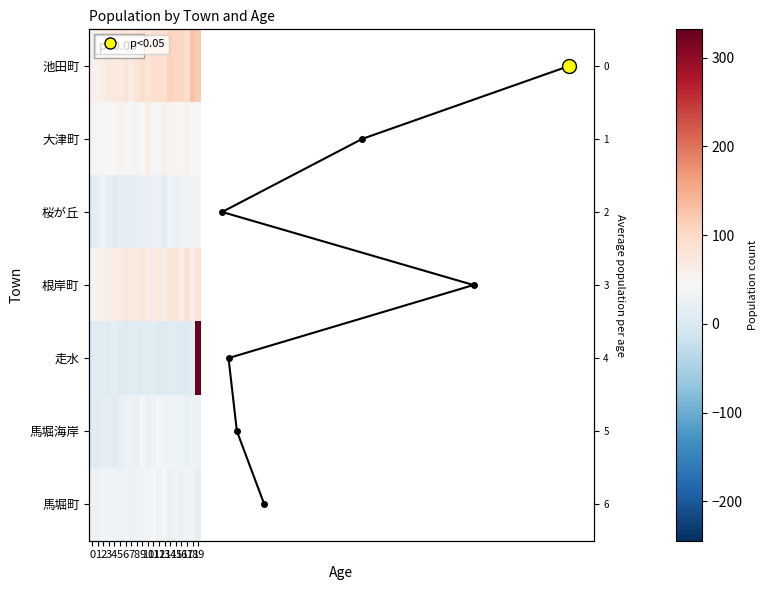

What is the approximate value of 大津町 at 6, to the nearest 10?

50